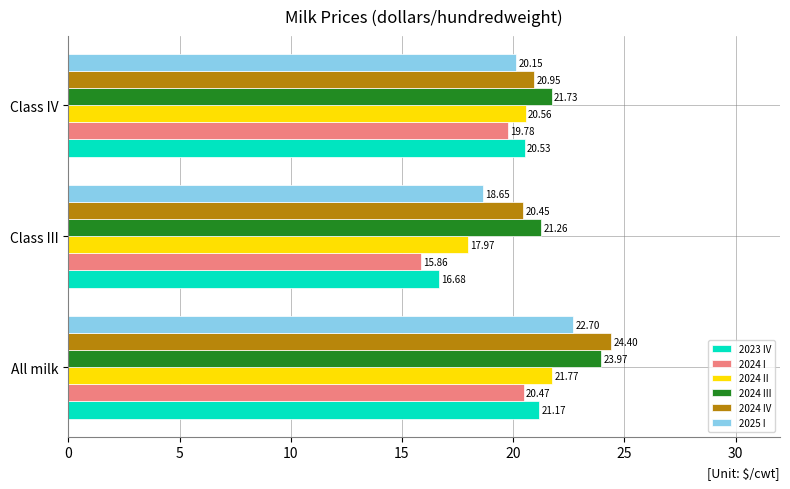

What is the total value across all series at Class III?

110.9